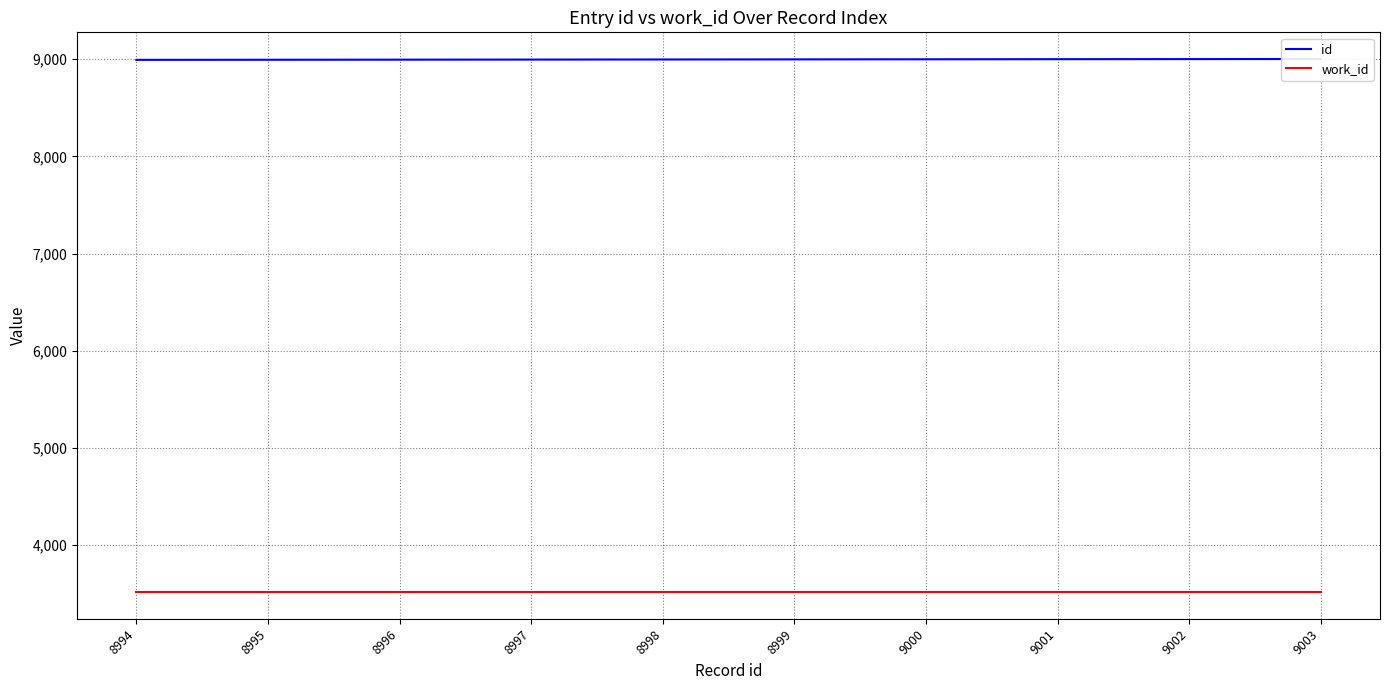

True or false: id and work_id cross at least once.

False